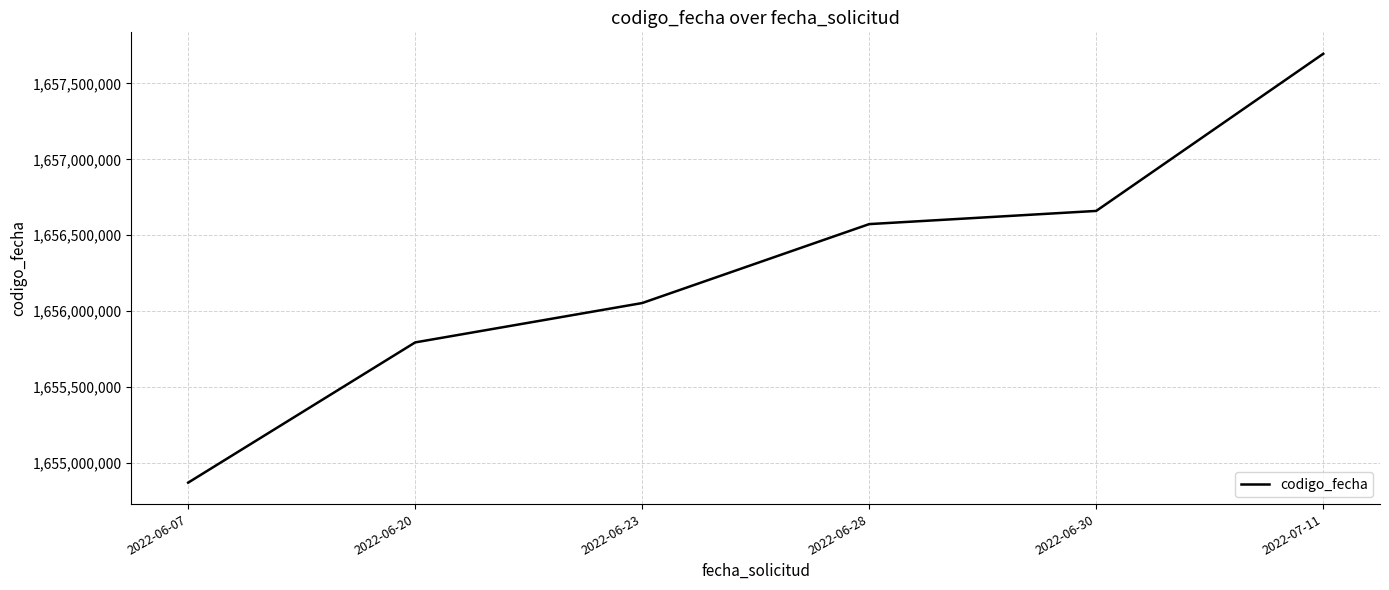

What is the smallest value displayed?

1654870954